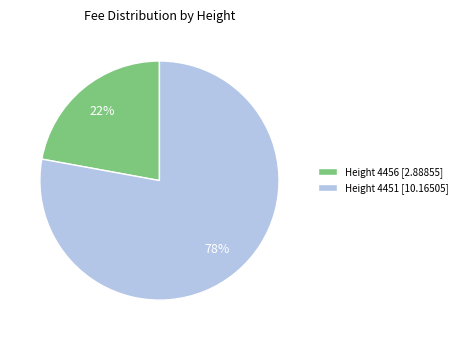

How many segments does this pie chart have?

2